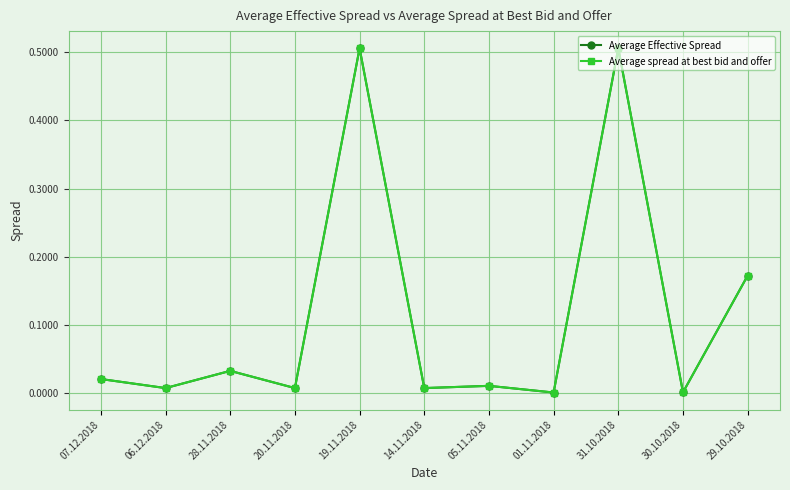

At how many categories does at least one series exceed 0?

11